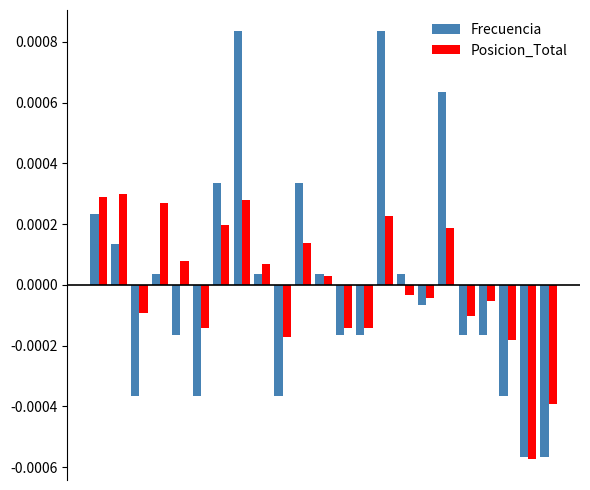

List the series in order of their peak value, lowest first.

Posicion_Total, Frecuencia